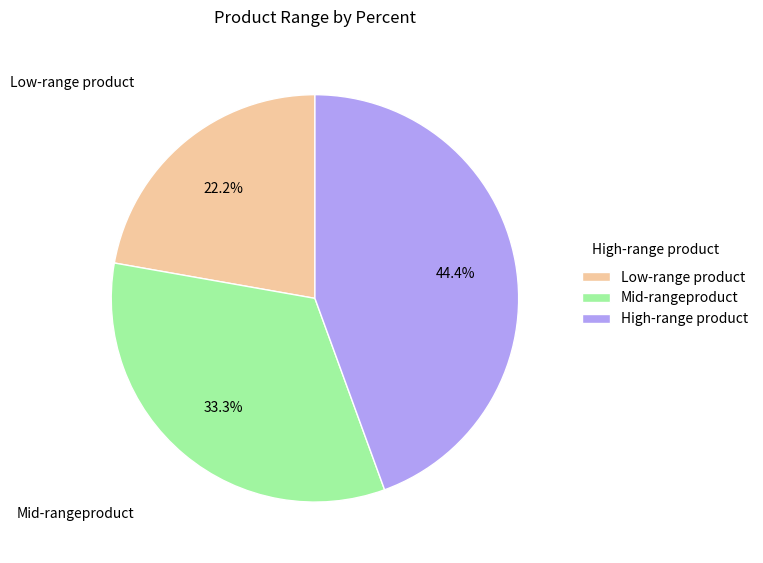

How many slices are in this pie chart?

3